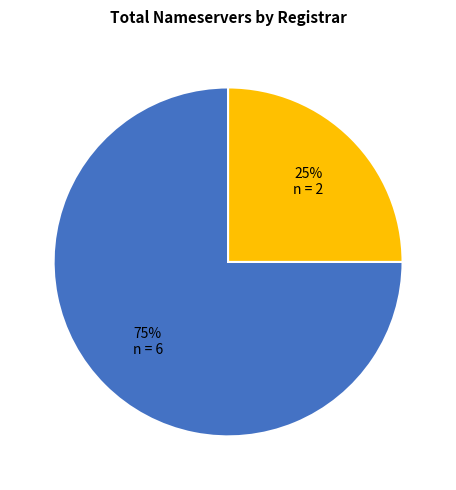

How many segments does this pie chart have?

2